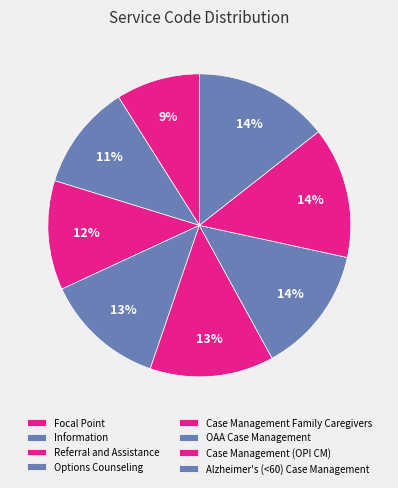

How many segments does this pie chart have?

8